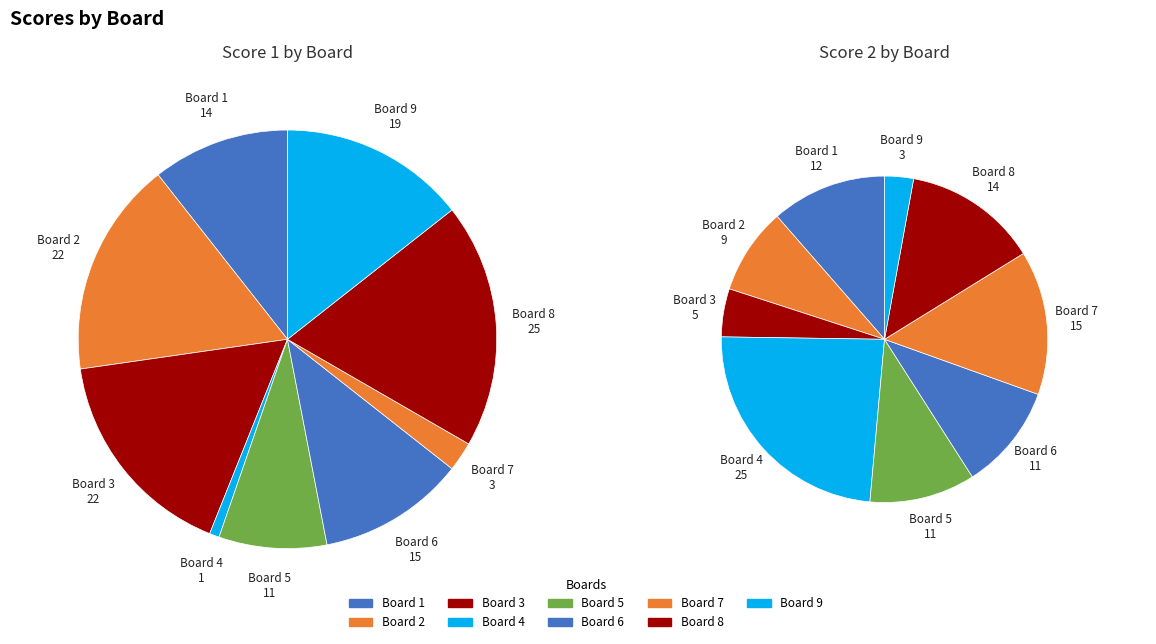

True or false: 2 accounts for 6% of the total.

False